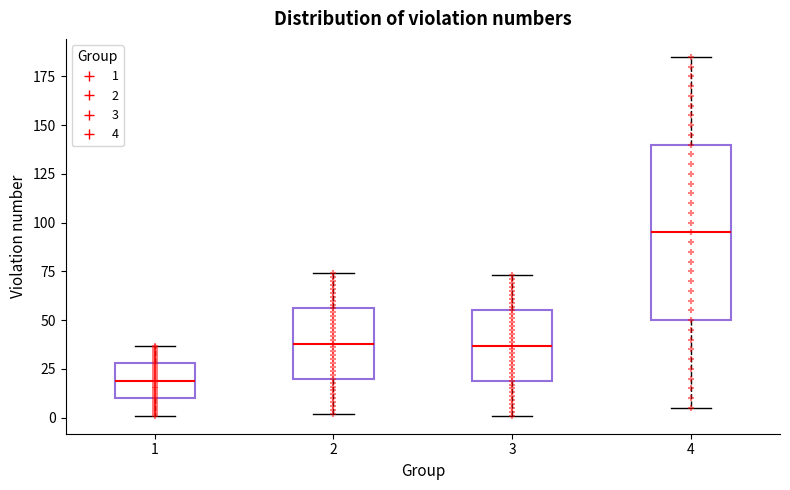

Reading left to right, read every box against the y-axis: the position of its median line, the range the box covers, and the ends of its whiskers. The values are not printed on the chart, so give them approximately, as read against the axis.

1: median 20, box 10 to 30, whiskers 0 to 35
2: median 40, box 20 to 55, whiskers 0 to 75
3: median 35, box 20 to 55, whiskers 0 to 75
4: median 95, box 50 to 140, whiskers 5 to 185